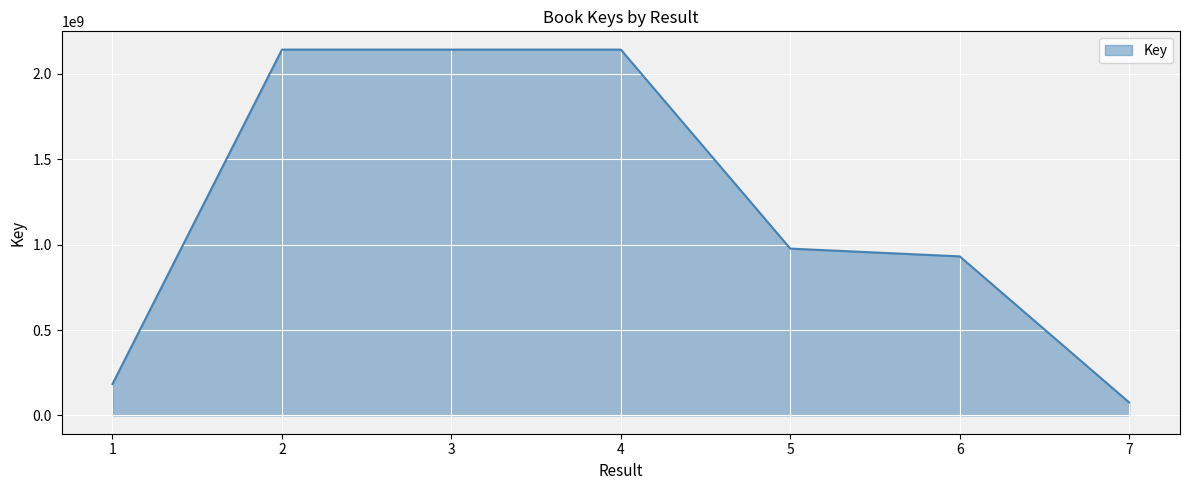

Where is the first local minimum?

3